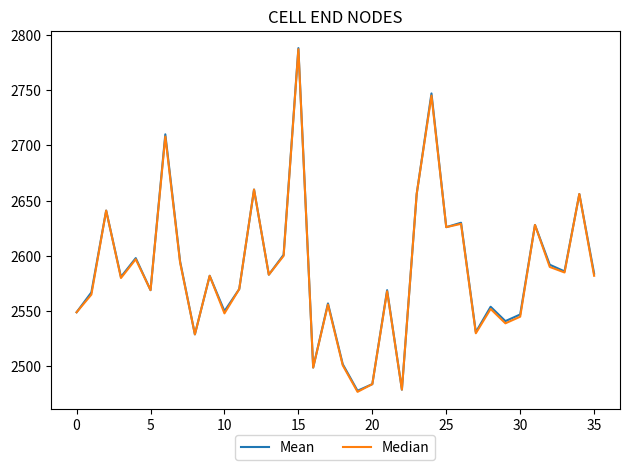

In Median, how many points are higher than both neighbors (excluding endpoints)?

13